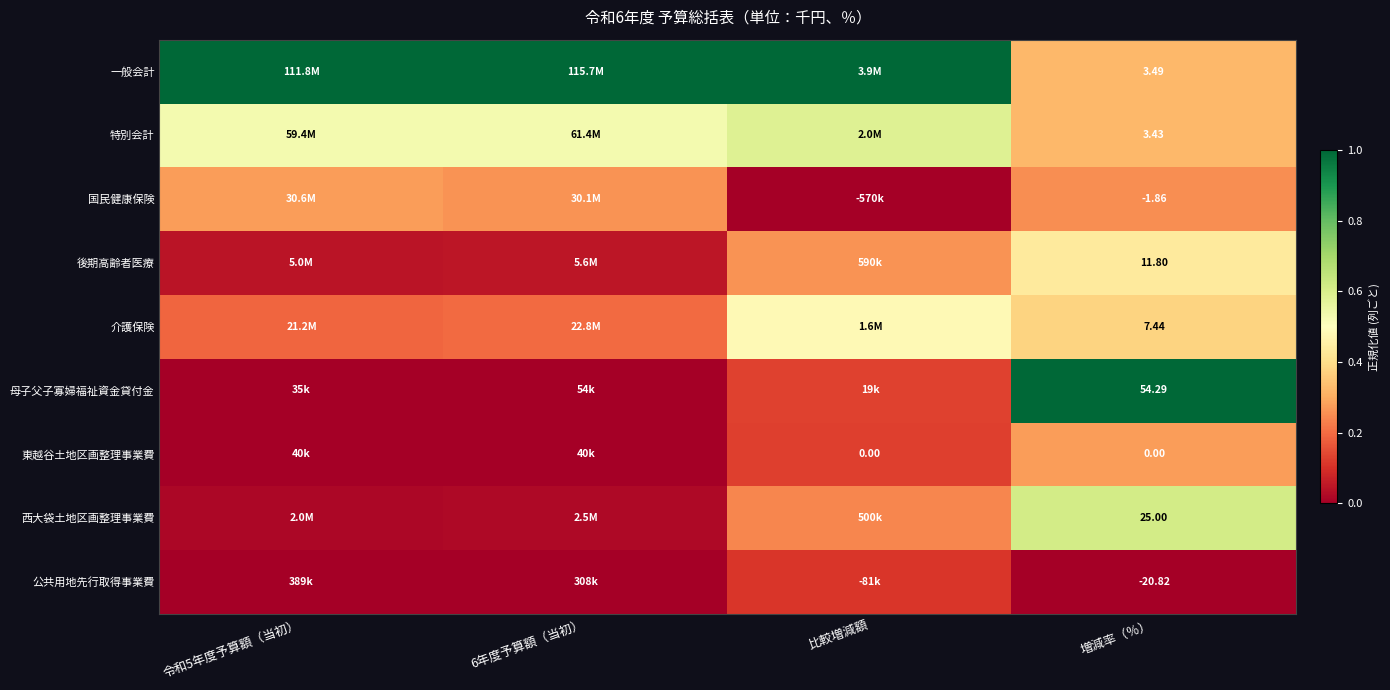

At 増減率（％）, list the series in order from largest to smallest.

母子父子寡婦福祉資金貸付金, 西大袋土地区画整理事業費, 後期高齢者医療, 介護保険, 一般会計, 特別会計, 東越谷土地区画整理事業費, 国民健康保険, 公共用地先行取得事業費